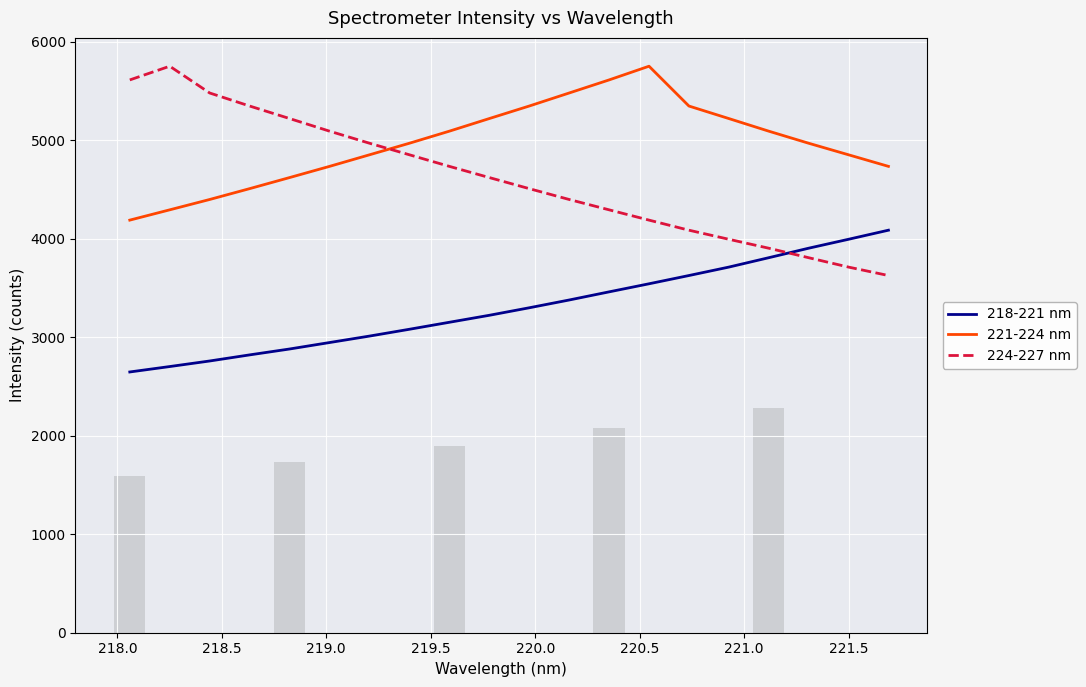

Rank the series by their maximum value, from highest to lowest.

221-224 nm, 224-227 nm, 218-221 nm